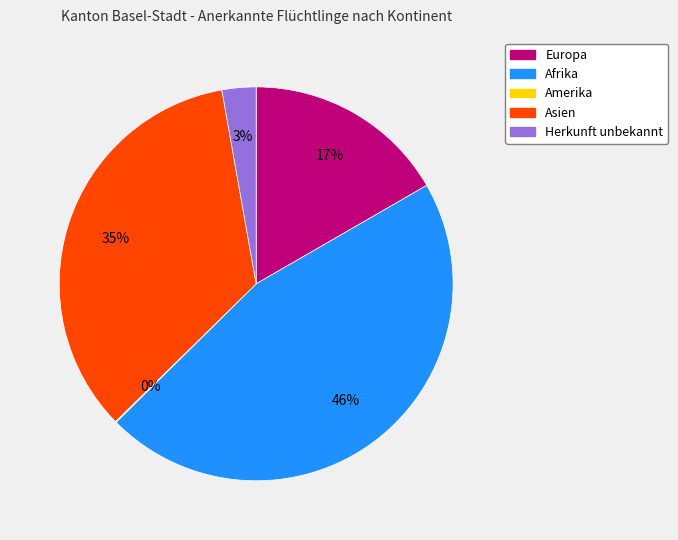

Which slice is the largest?

Afrika